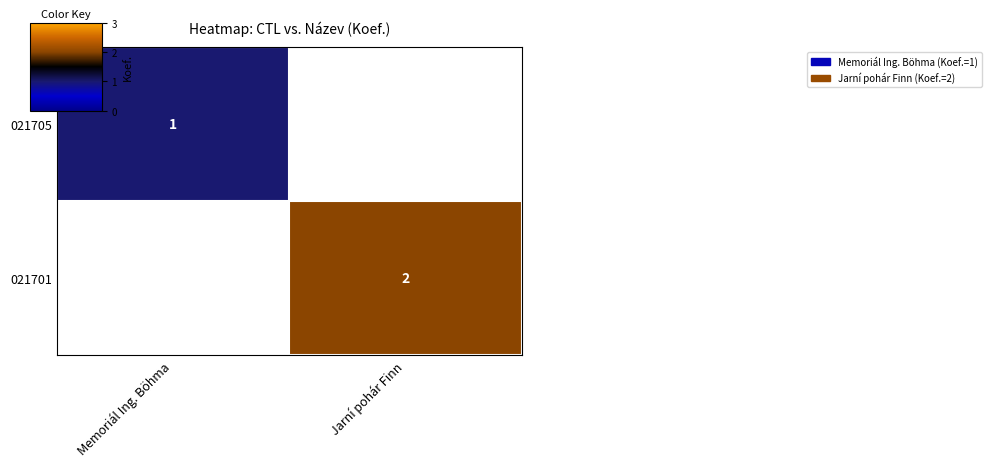

The value of 021705 at Memoriál Ing. Böhma is 0.5. True or false?

False